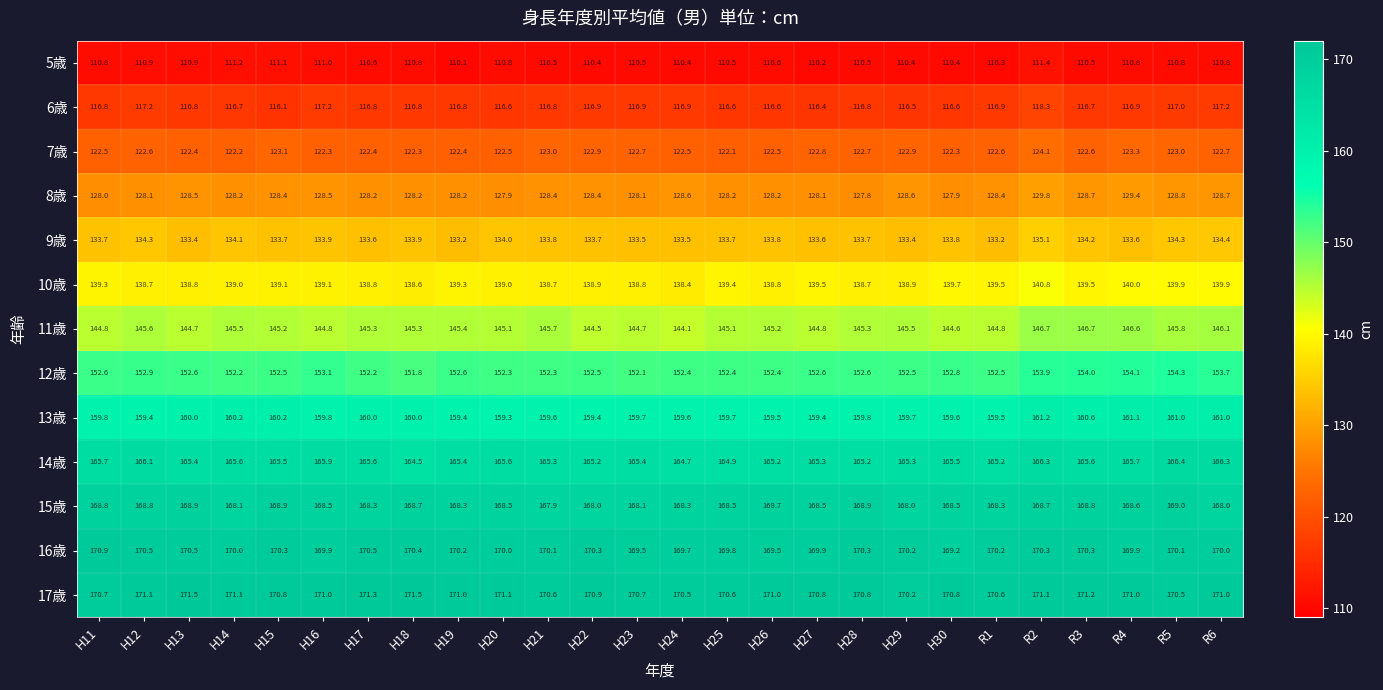

What is the minimum value for 5歳?

110.1